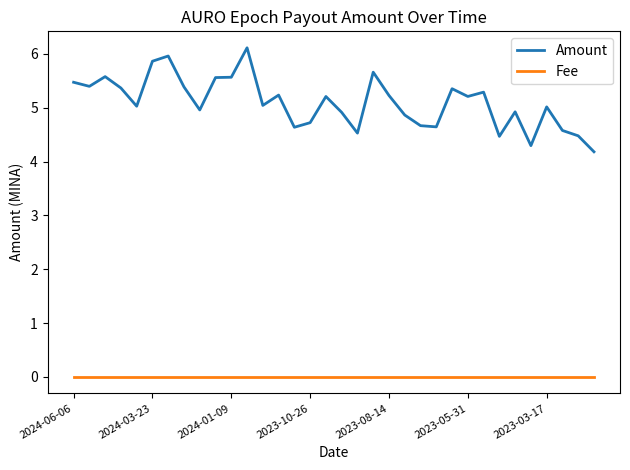

Which series has the largest total across all categories?

Amount